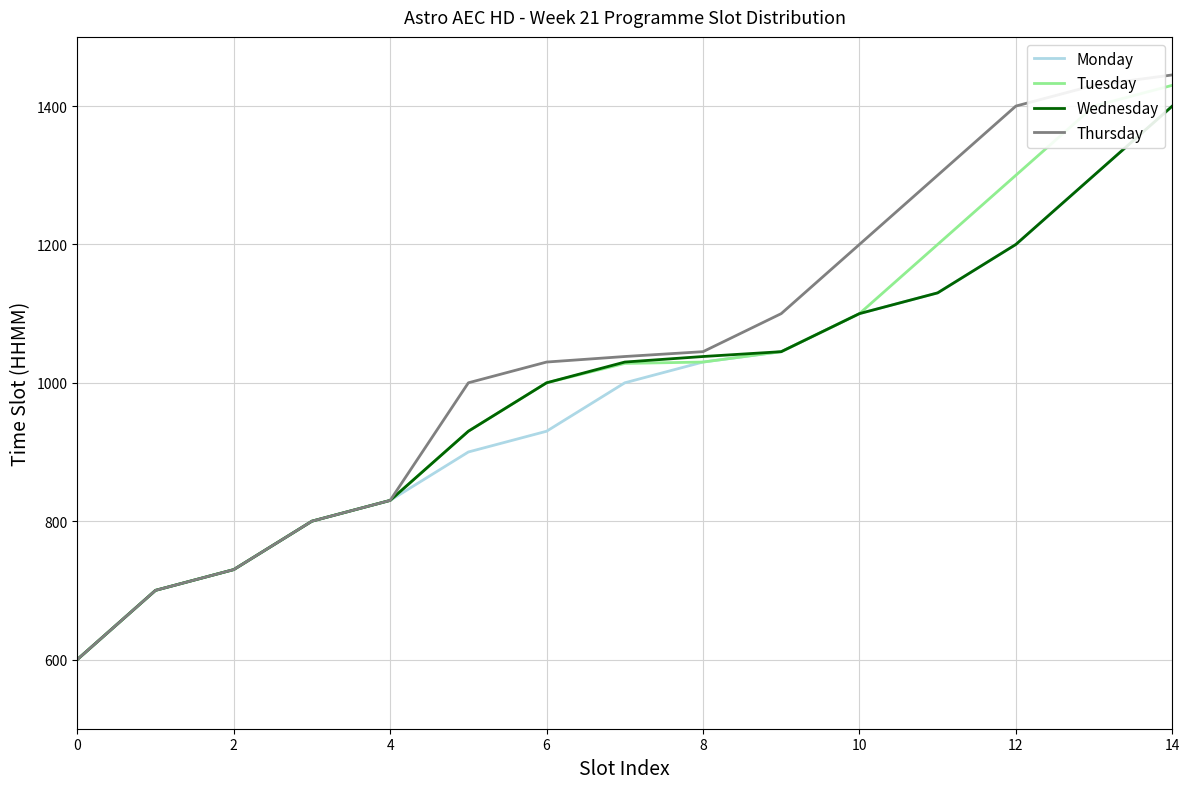

What is the maximum value for Wednesday?

1400